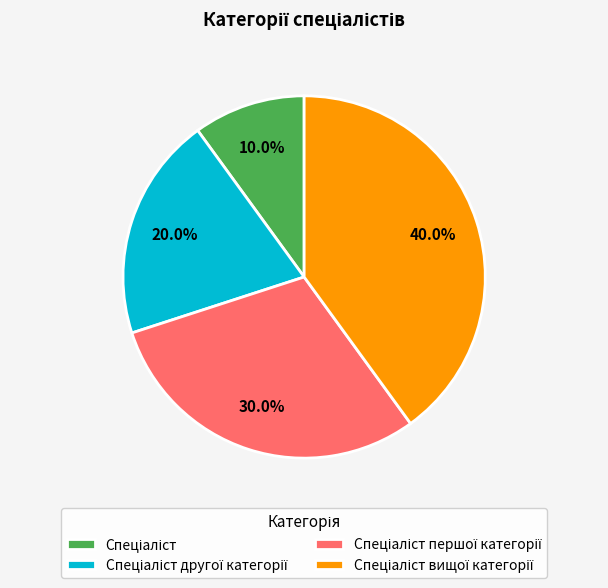

To the nearest percent, what is the average slice percentage?

25%